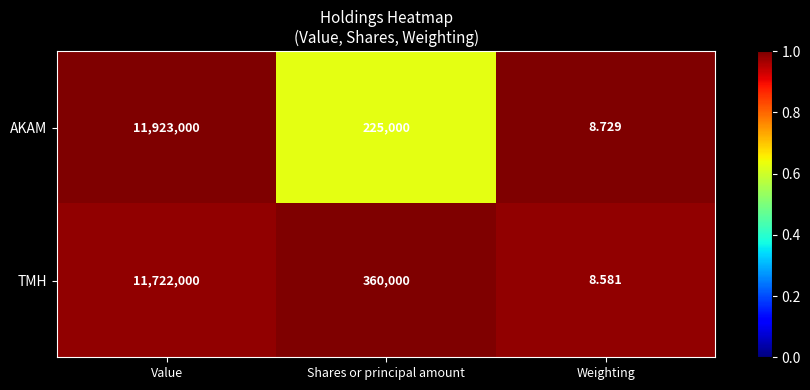

At which category does the chart reach its peak across all series?

Value